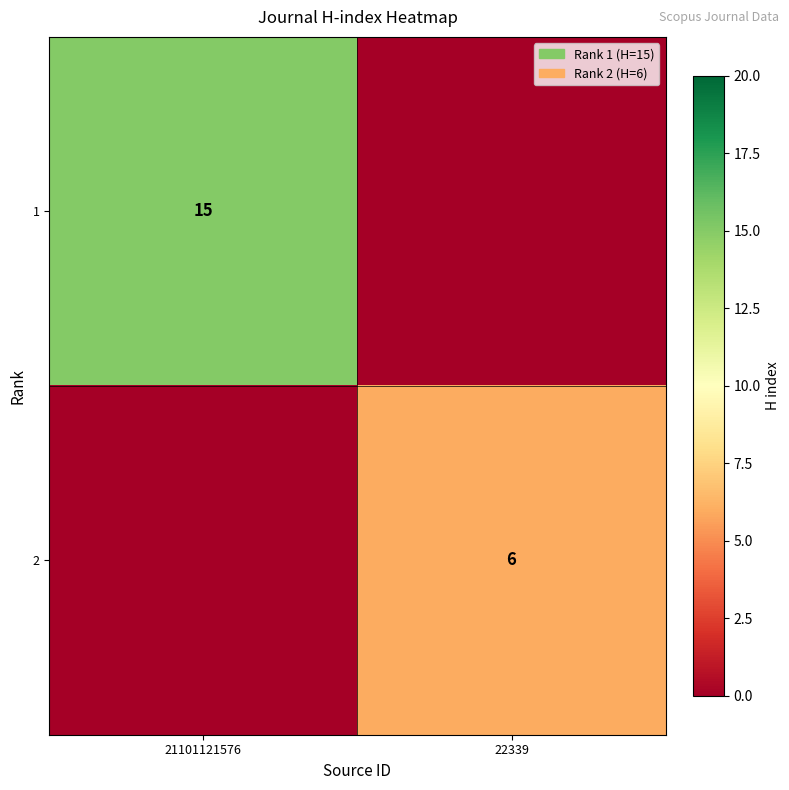

Which has a higher value, 21101121576 or 22339?

21101121576